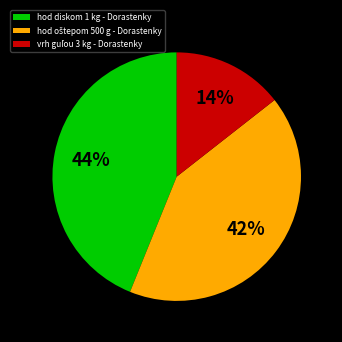

To the nearest percent, what is the average slice percentage?

33%